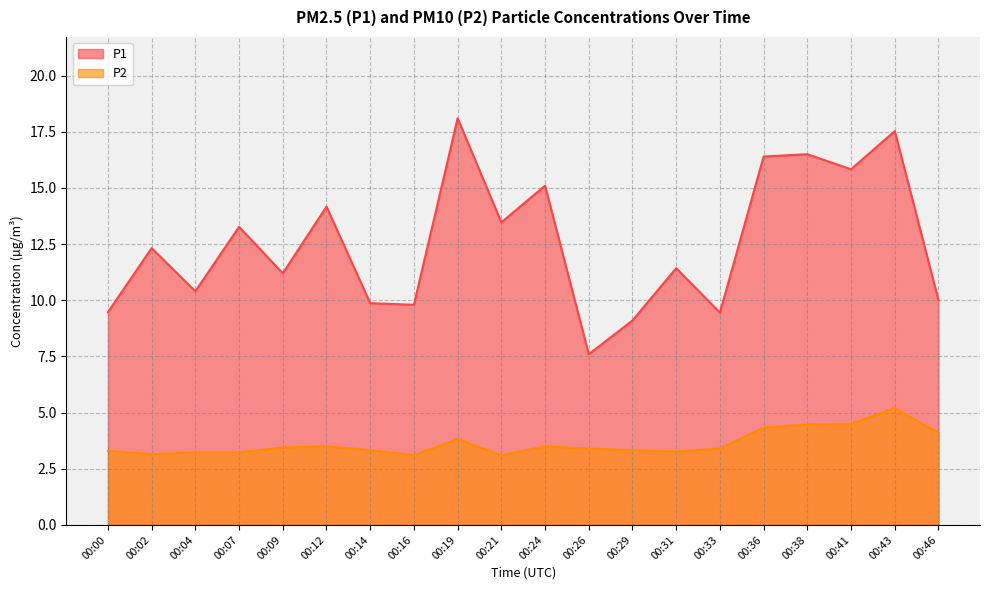

Reading left to right, transcribe all the data shown in this chart.

P1: 00:00=9.5	00:02=12.3	00:04=10.4	00:07=13.3	00:09=11.2	00:12=14.2	00:14=9.9	00:16=9.8	00:19=18.1	00:21=13.5	00:24=15.1	00:26=7.6	00:29=9.1	00:31=11.4	00:33=9.4	00:36=16.4	00:38=16.5	00:41=15.8	00:43=17.5	00:46=10.0
P2: 00:00=3.3	00:02=3.1	00:04=3.2	00:07=3.2	00:09=3.5	00:12=3.5	00:14=3.3	00:16=3.1	00:19=3.8	00:21=3.1	00:24=3.5	00:26=3.4	00:29=3.3	00:31=3.3	00:33=3.4	00:36=4.3	00:38=4.5	00:41=4.5	00:43=5.2	00:46=4.1